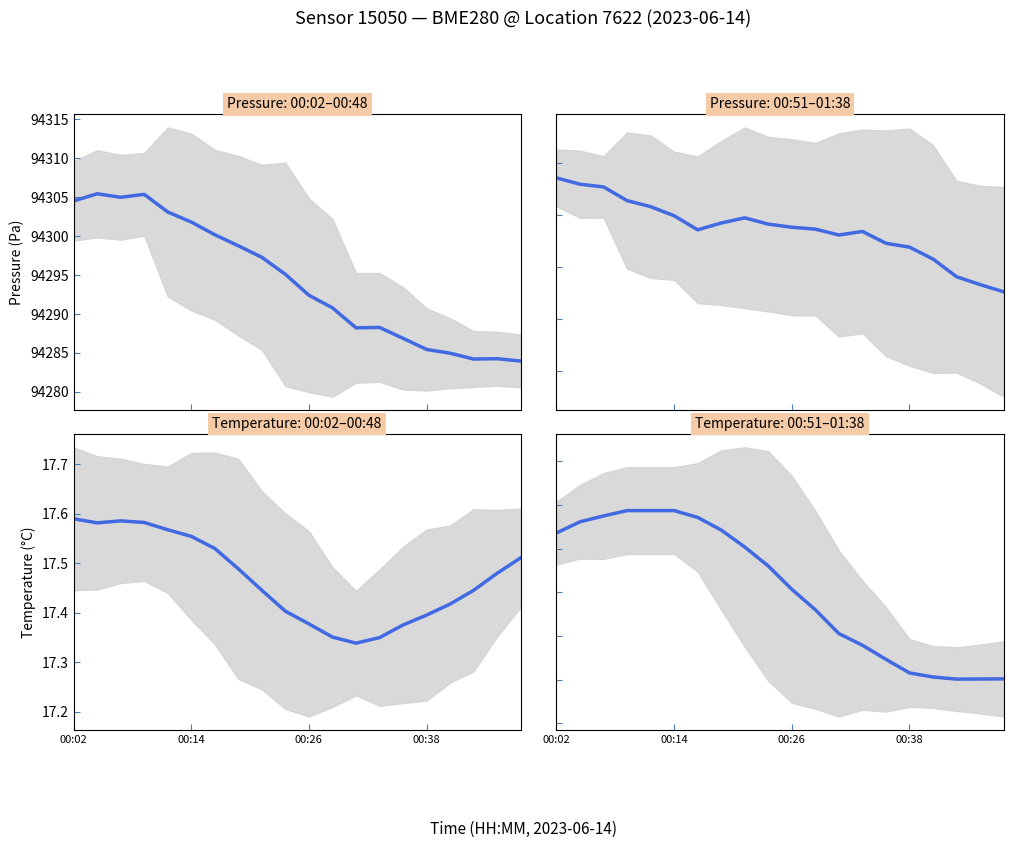

List the series in order of their overall mean, lowest first.

temperature, pressure